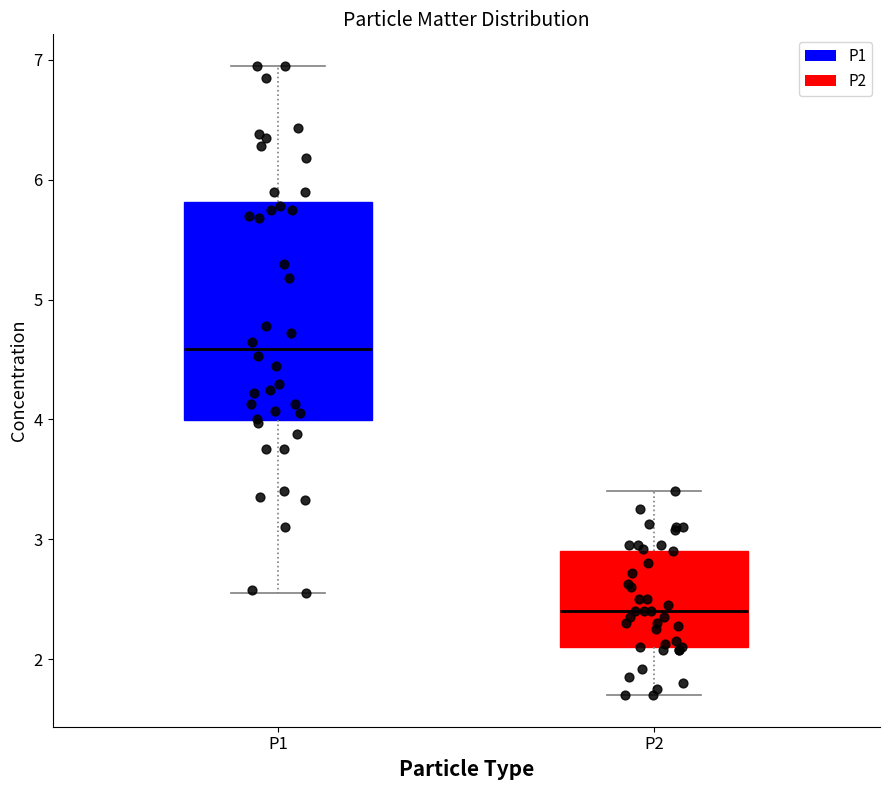

Which box's median line is the highest?

P1